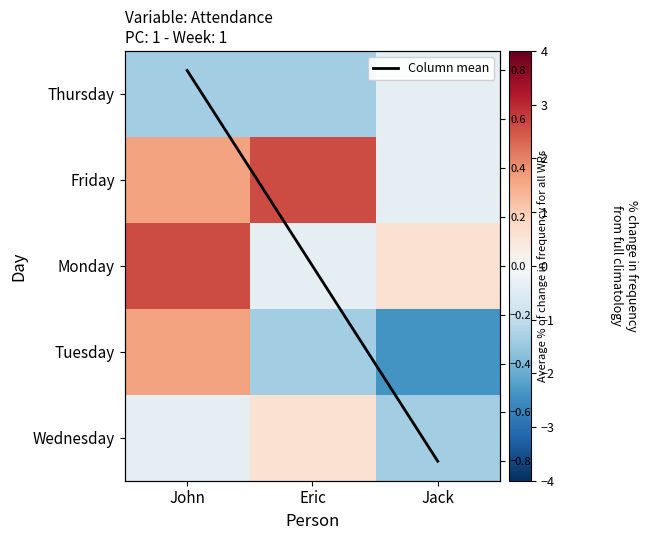

Which series has the largest total across all categories?

Friday